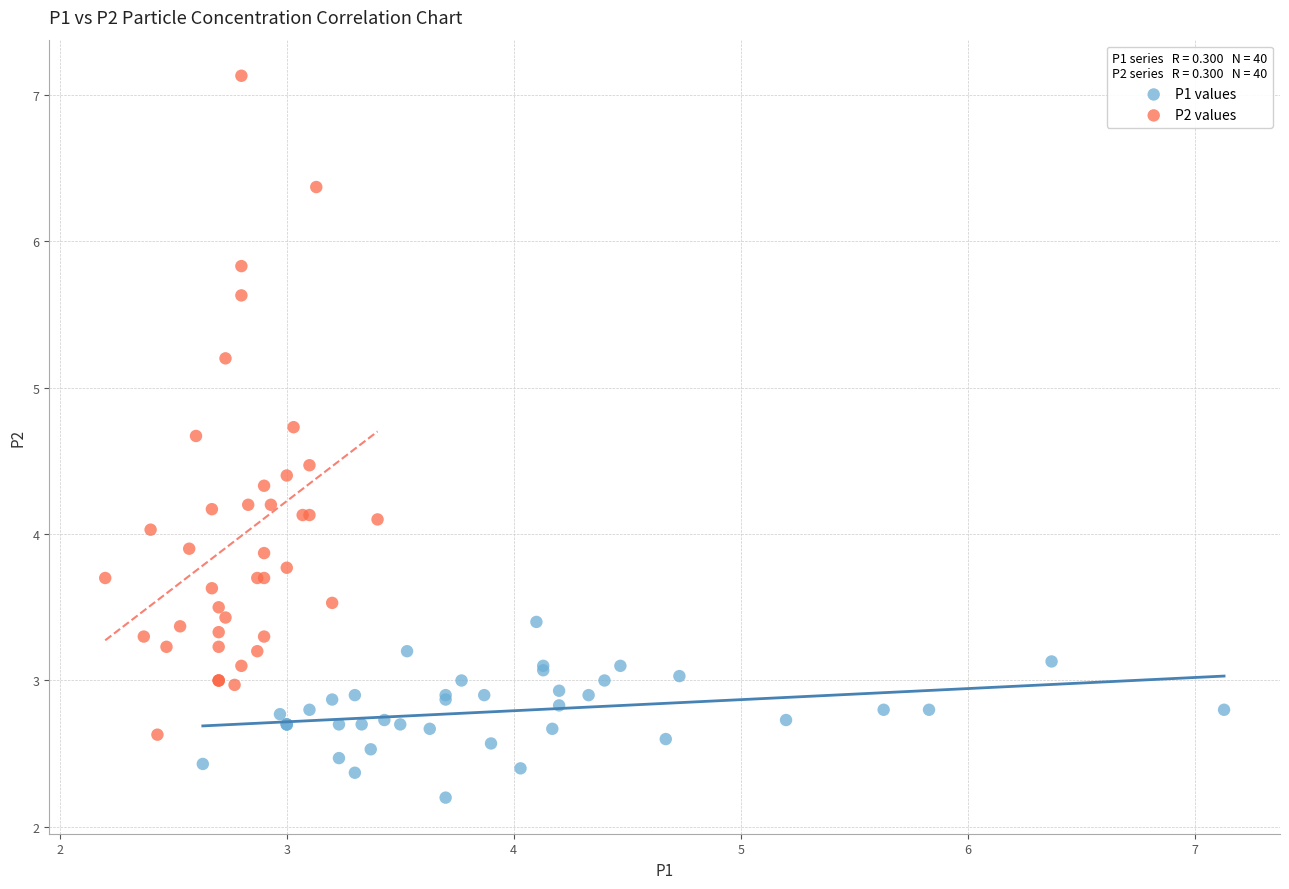

Which series contains the lowest Y value?

P1 values